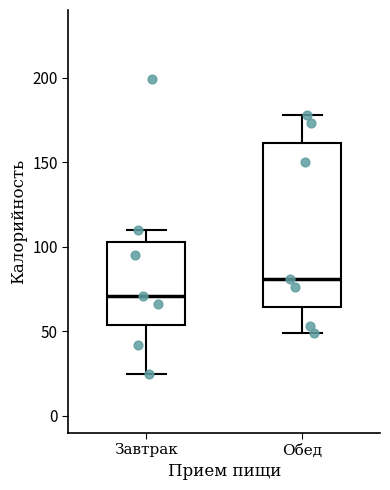

Which box has the highest median line?

Обед